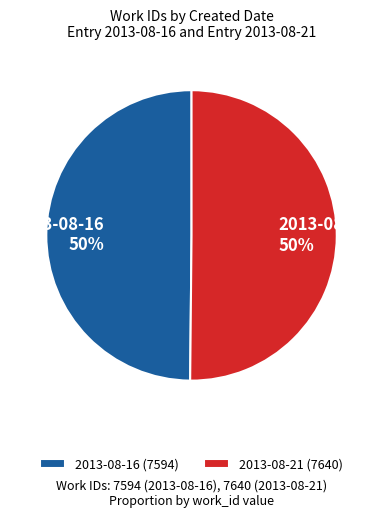

Is the sum of 2013-08-21 and 2013-08-16 greater than half?

Yes